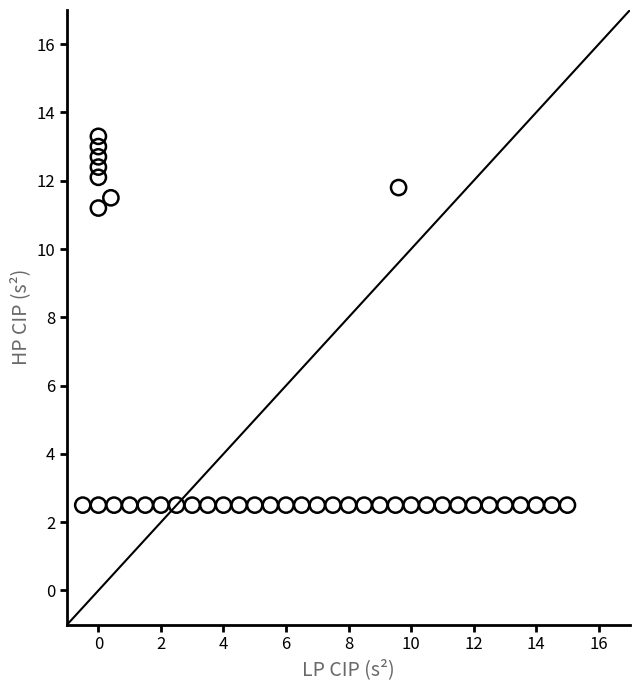

What Y value in the scatter plot is closest to 7?

11.2